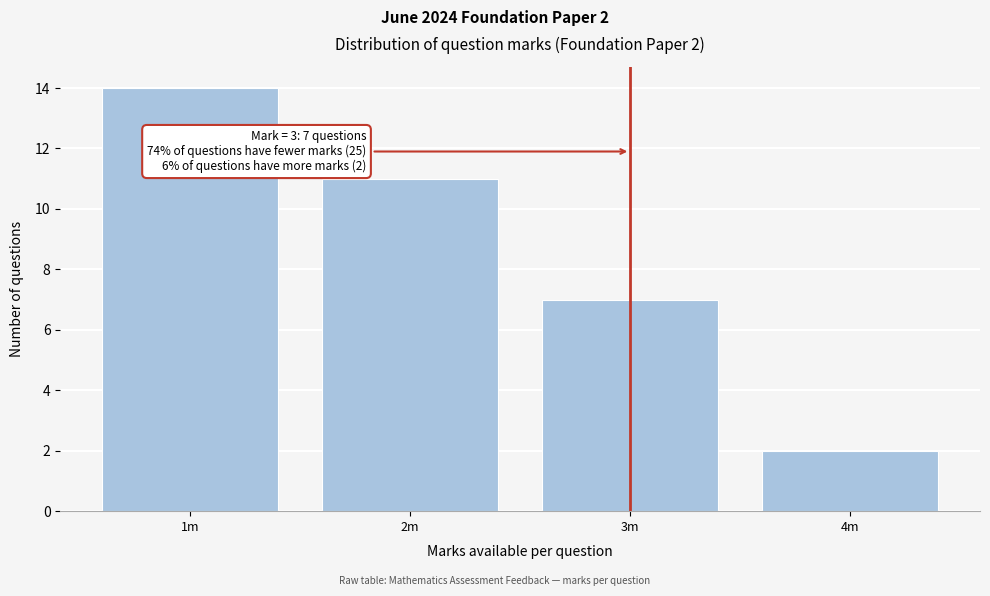

Reading left to right, transcribe all the data shown in this chart.

14	11	7	2